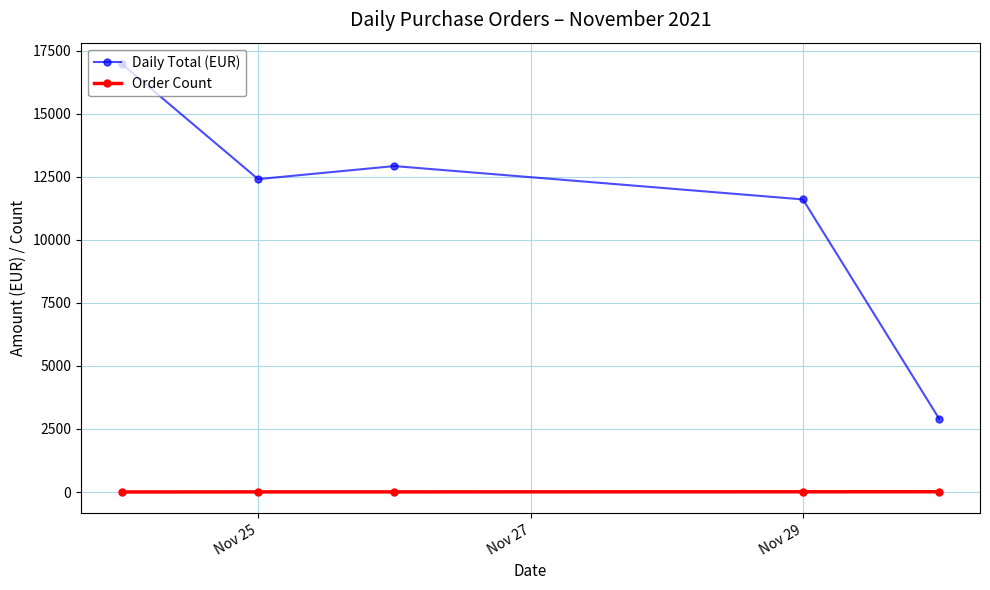

At how many categories does at least one series exceed 11146?

4